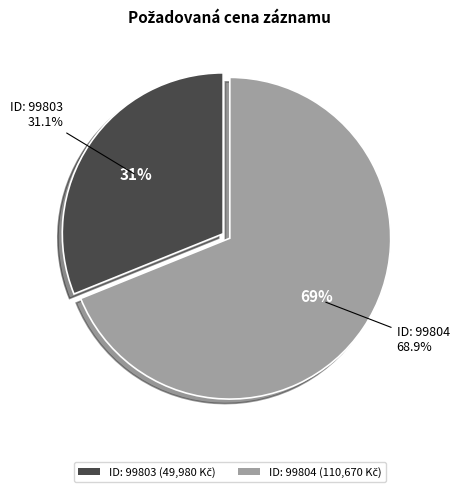

Approximately how many times larger is the value at 99803 compared to 99804?

0.5